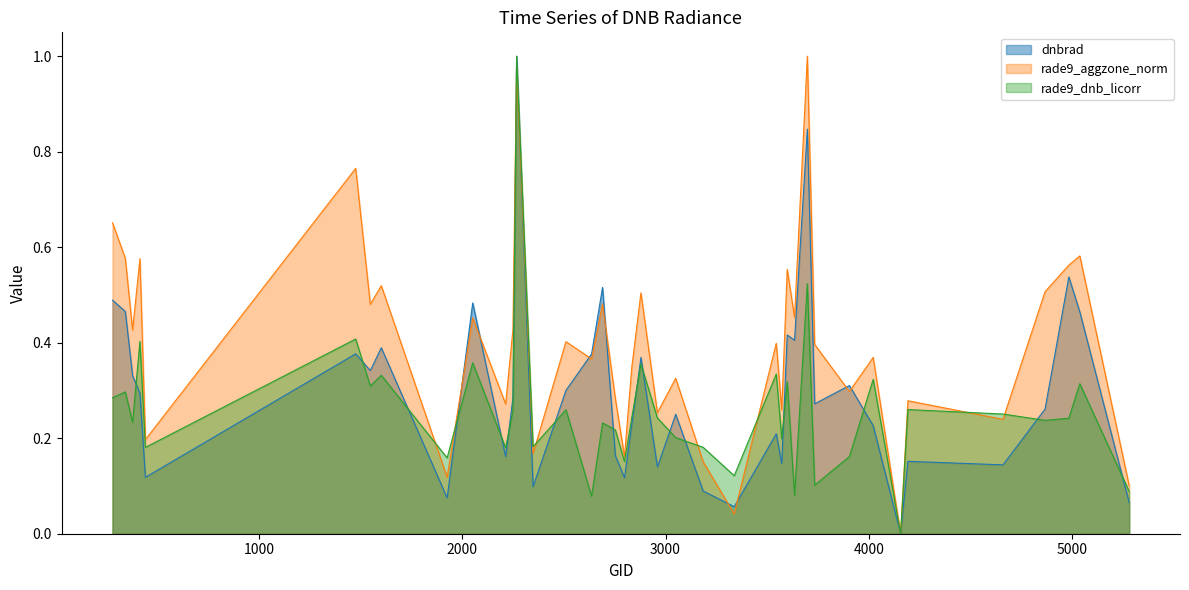

What is the difference between the maximum and minimum values in the rade9_dnb_licorr series?

1.0